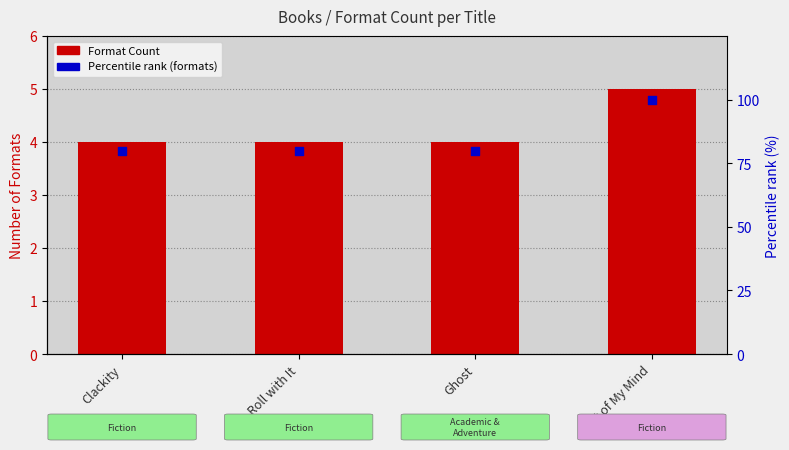

Which series reaches the maximum Y coordinate?

Percentile rank (formats)